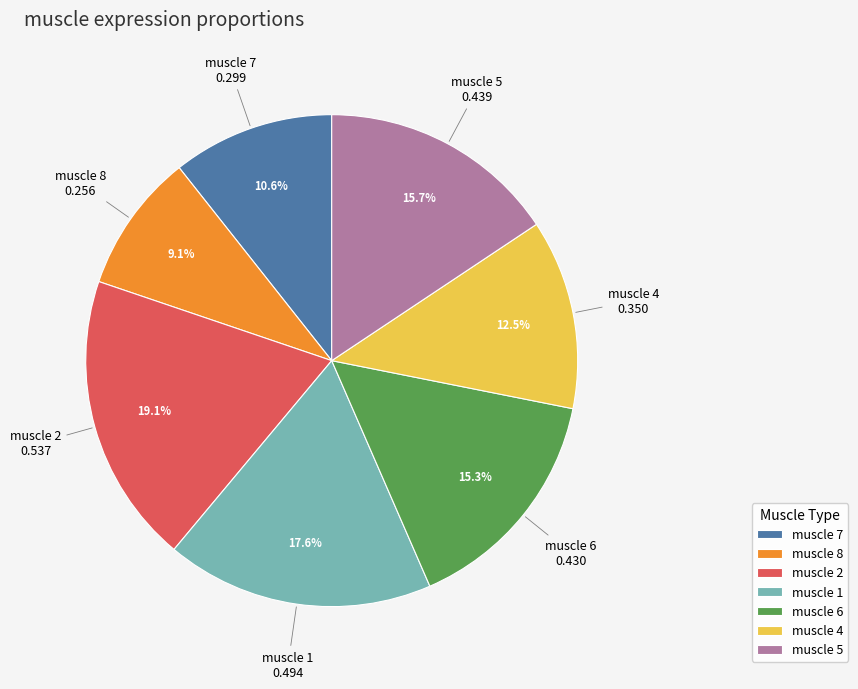

Which has a higher value, muscle 1 or muscle 6?

muscle 1